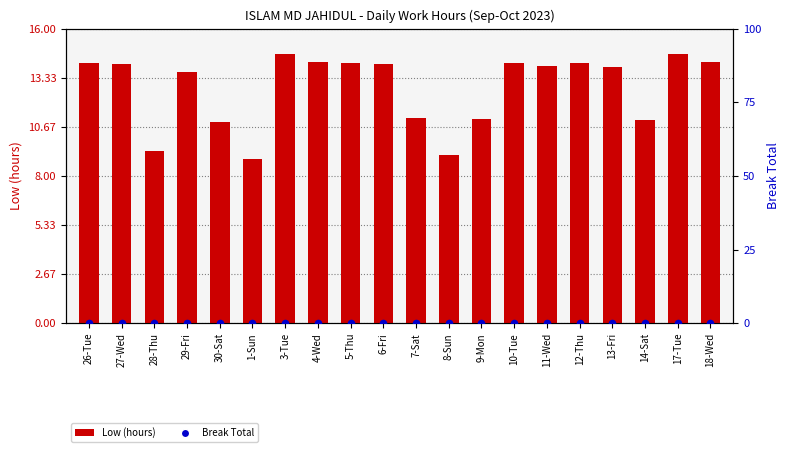

At how many categories does at least one series exceed 11?

16